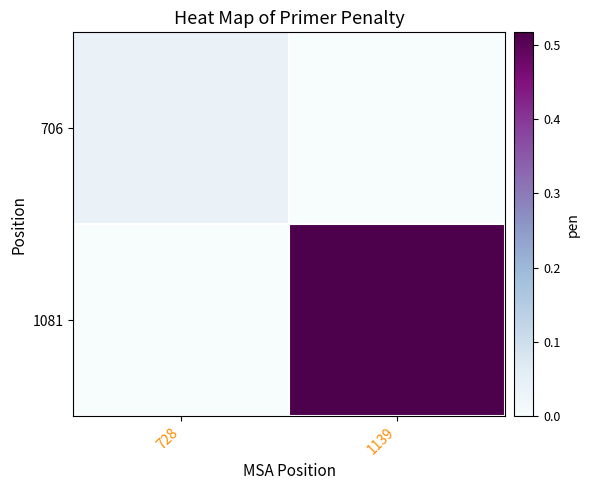

Reading left to right, list all the values displayed in this chart.

706: 728=0.0	1139=0.0
1081: 728=0.0	1139=0.5